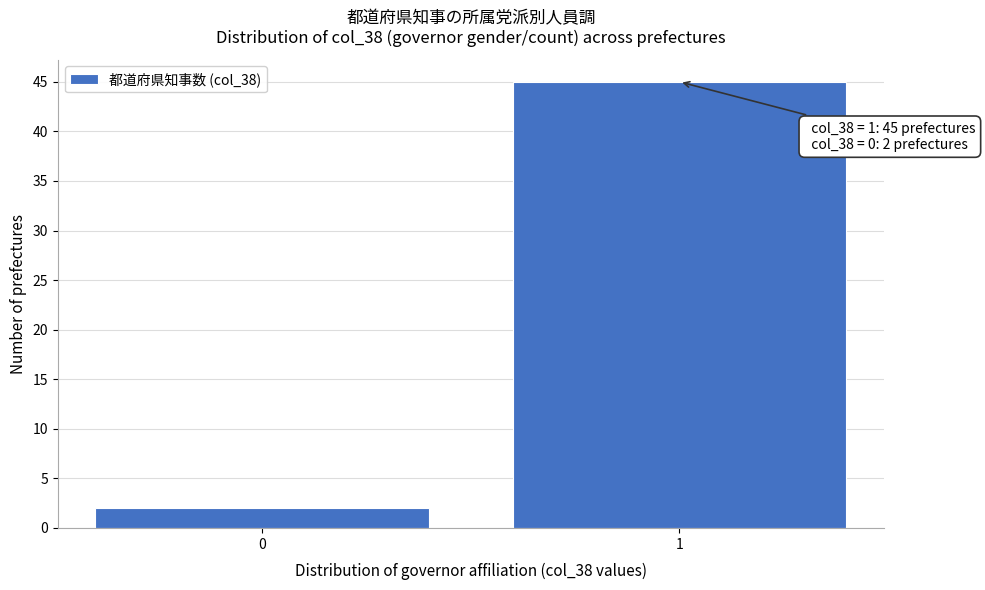

Reading right to left, what are all the values shown in this chart?

45	2